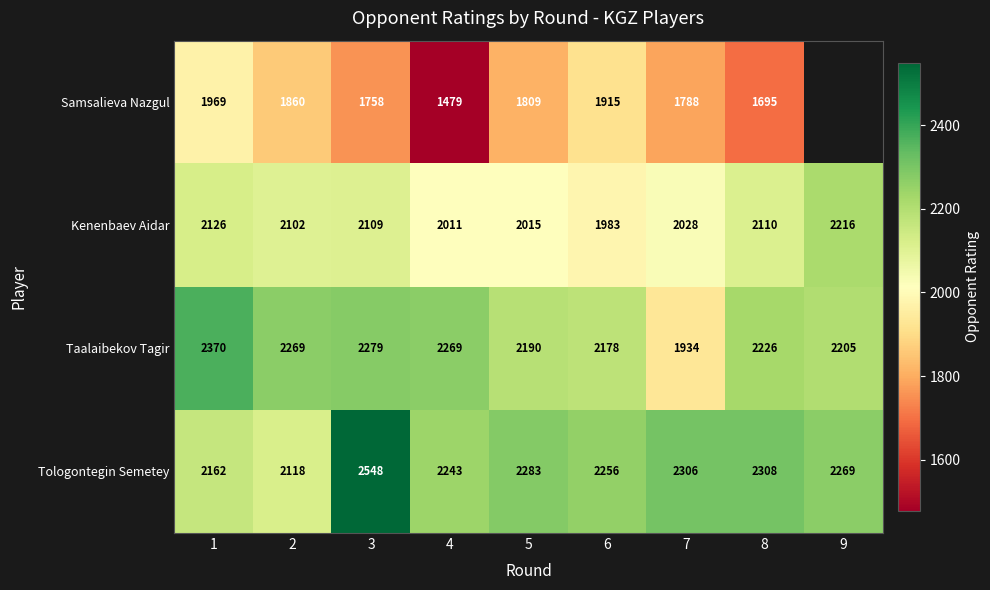

List the labels in order of Tologontegin Semetey value, smallest first.

2, 1, 4, 6, 9, 5, 7, 8, 3